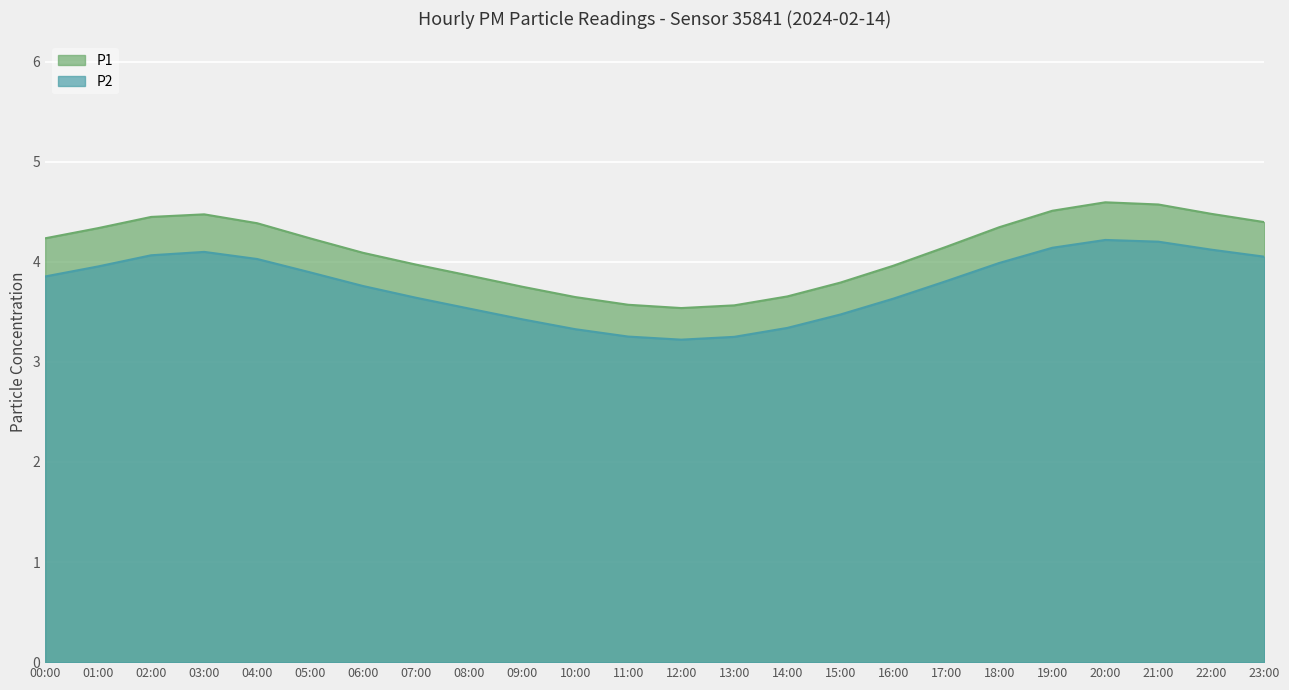

Reading left to right, transcribe all the data shown in this chart.

P1: 4.2	4.3	4.4	4.5	4.4	4.2	4.1	4.0	3.9	3.8	3.6	3.6	3.5	3.6	3.7	3.8	4.0	4.1	4.3	4.5	4.6	4.6	4.5	4.4
P2: 3.9	4.0	4.1	4.1	4.0	3.9	3.8	3.6	3.5	3.4	3.3	3.3	3.2	3.3	3.3	3.5	3.6	3.8	4.0	4.1	4.2	4.2	4.1	4.1